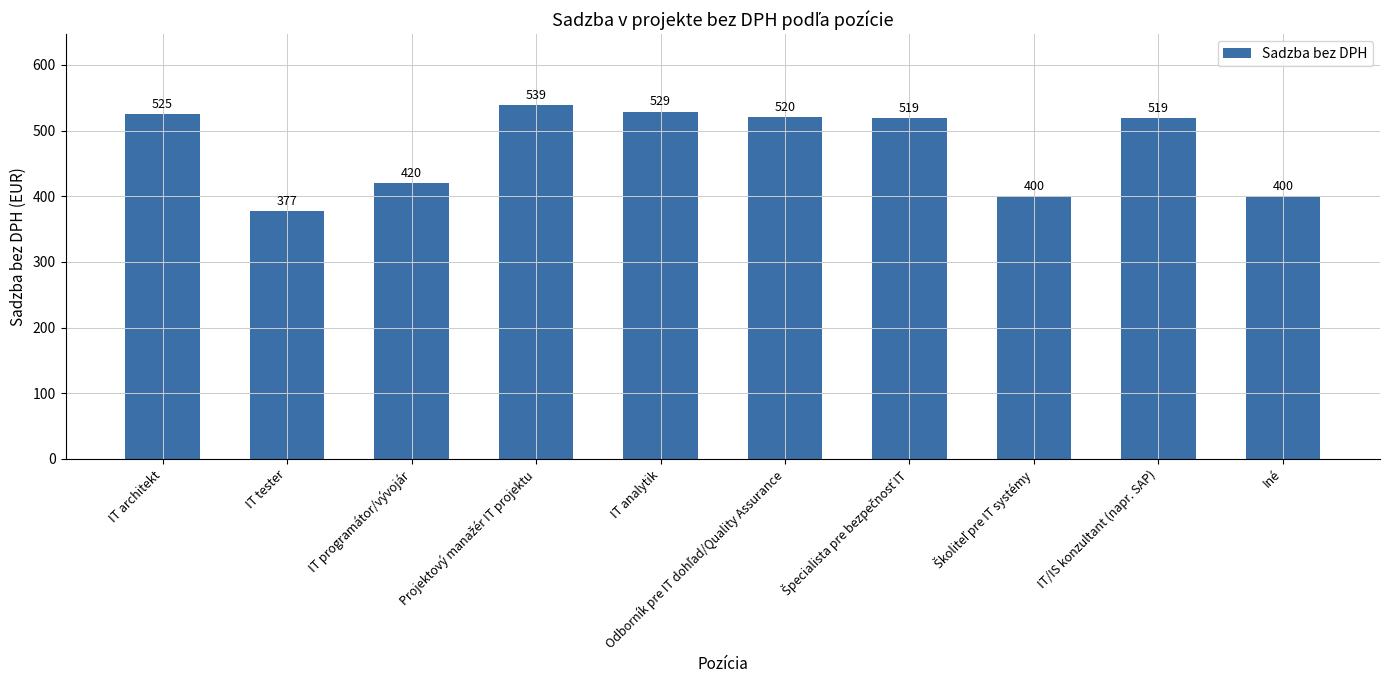

Where does the data first go above 519?

IT architekt